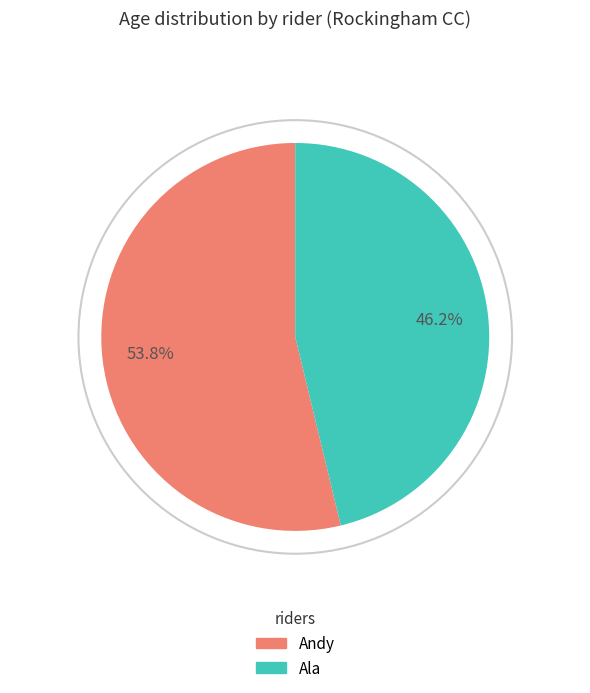

Rank the categories by value from highest to lowest.

Andy, Ala